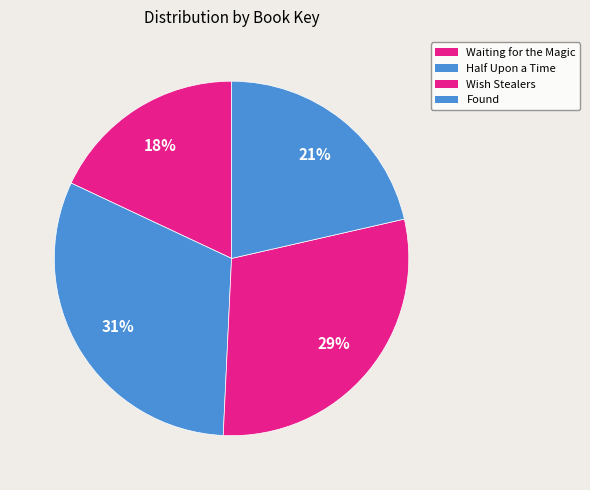

What percentage is the Wish Stealers slice, to the nearest percent?

29%